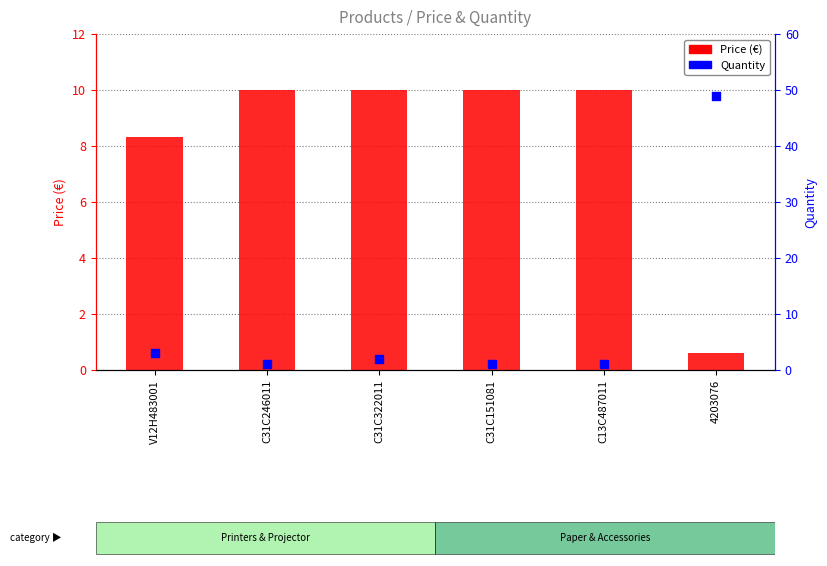

At how many categories does at least one series exceed 18?

1